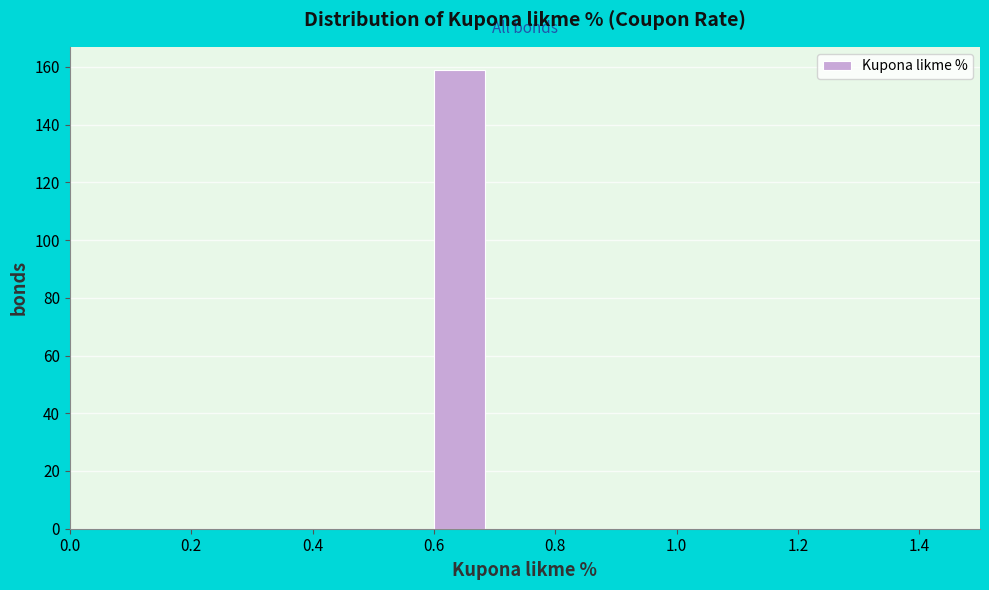

Reading left to right, list every bar in this chart as the range it spans on the x-axis followed by its height. The values are not printed on the chart, so give them approximately, as read against the axis.

0.0 to 0.1: 0
0.1 to 0.2: 0
0.2 to 0.3: 0
0.3 to 0.4: 0
0.4 to 0.5: 0
0.5 to 0.6: 0
0.6 to 0.7: 160
0.7 to 0.8: 0
0.8 to 0.9: 0
0.9 to 1.0: 0
1.0 to 1.1: 0
1.1 to 1.2: 0
1.2 to 1.3: 0
1.3 to 1.4: 0
1.4 to 1.5: 0